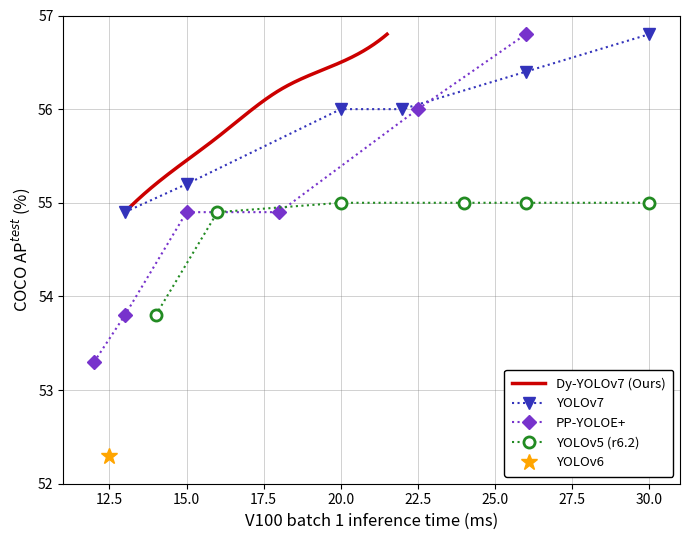

What is the lowest value of the YOLOv5 (r6.2) series?

53.8